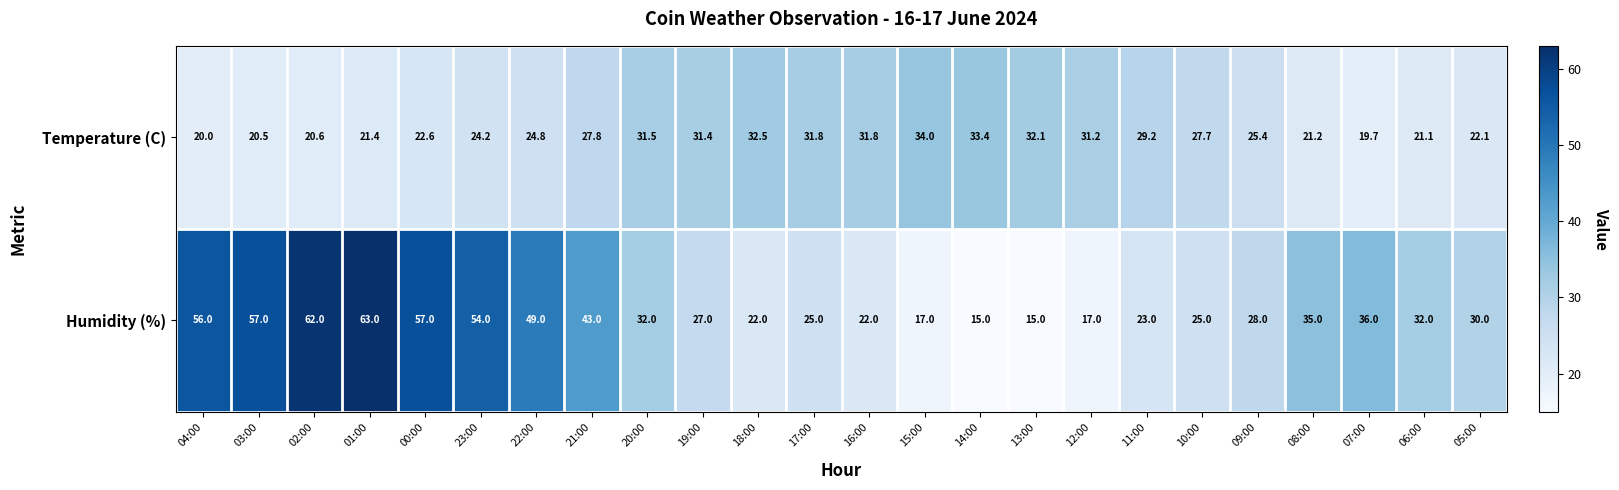

Rank the series by their average value, from lowest to highest.

Temperature (C), Humidity (%)